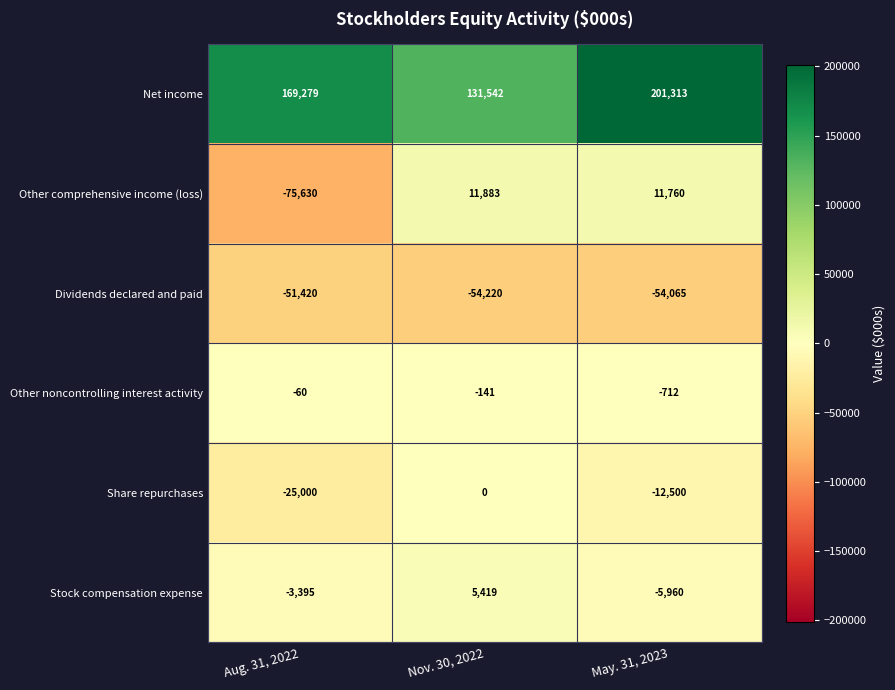

Is it true that Other comprehensive income (loss) equals 11883 at Nov. 30, 2022?

True